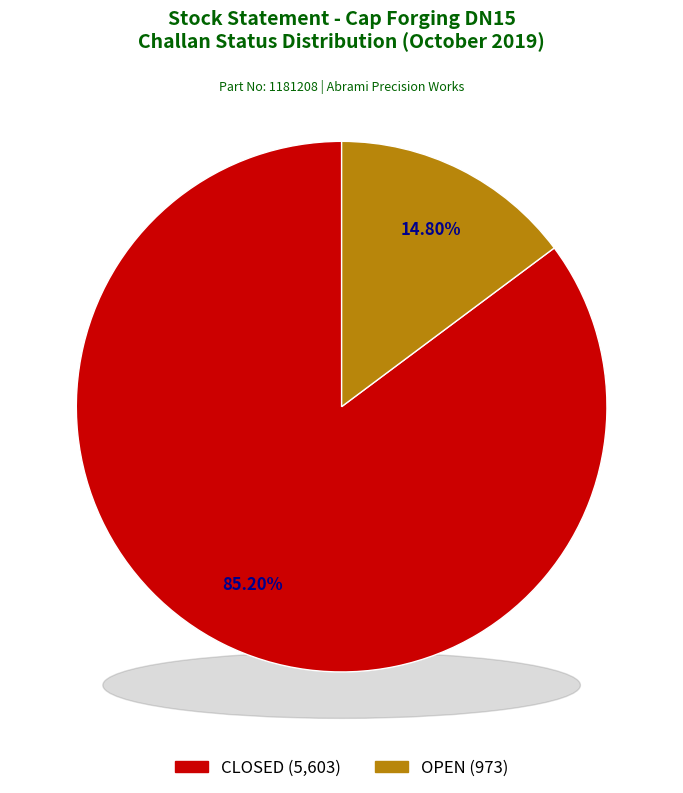

What is the majority slice?

CLOSED